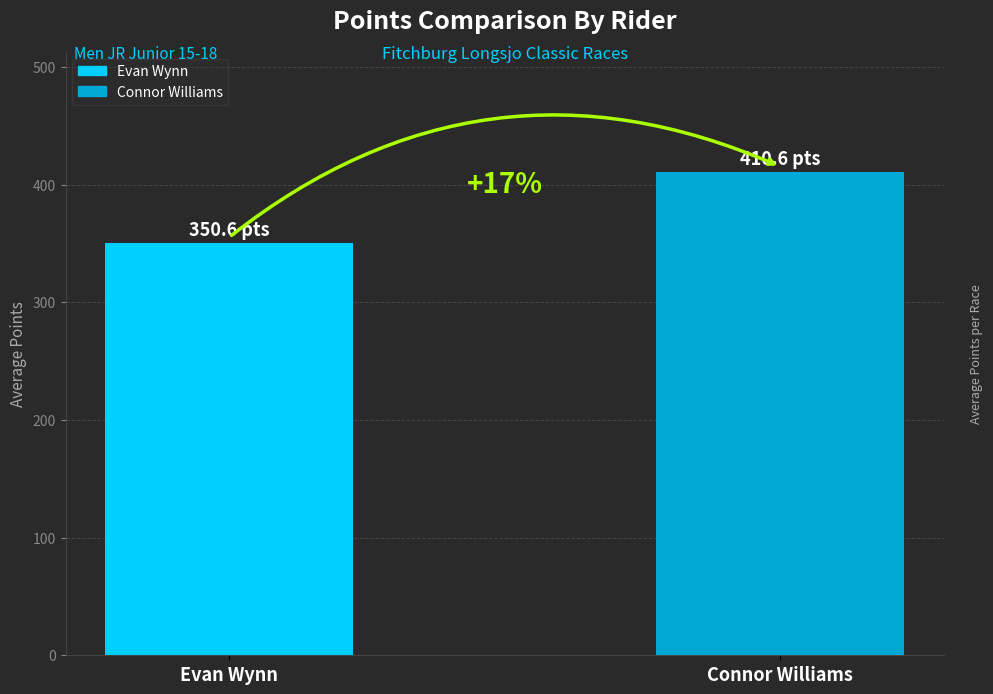

True or false: the data shows 116.1 at Connor Williams.

False